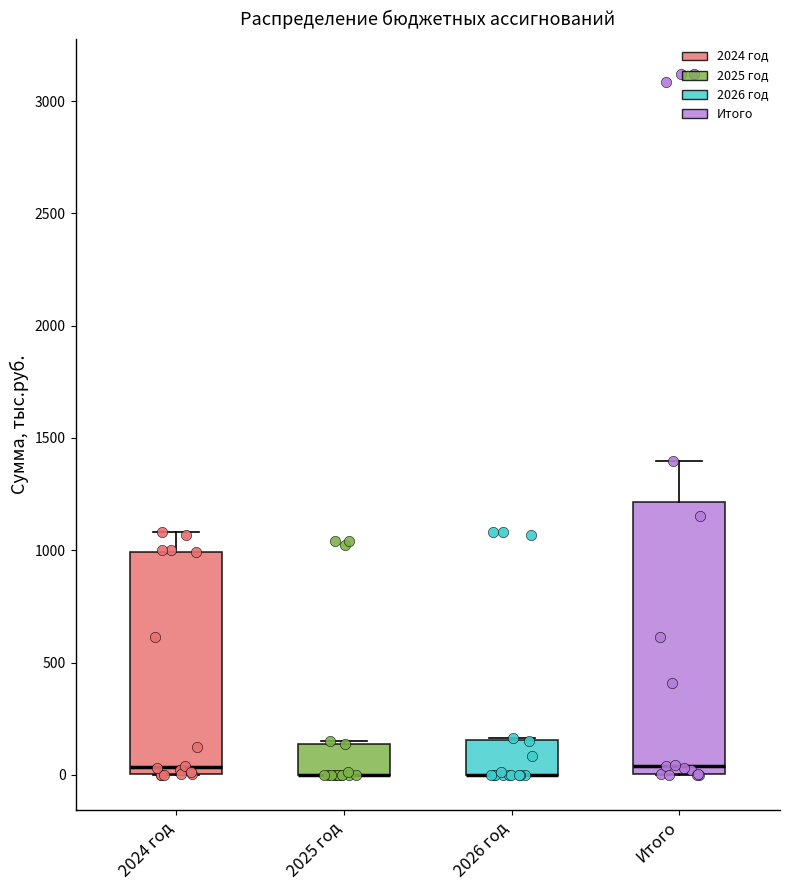

Where is the lower edge of the box for Итого on the y-axis? The values are not printed on the chart, so give them approximately, as read against the axis.

0